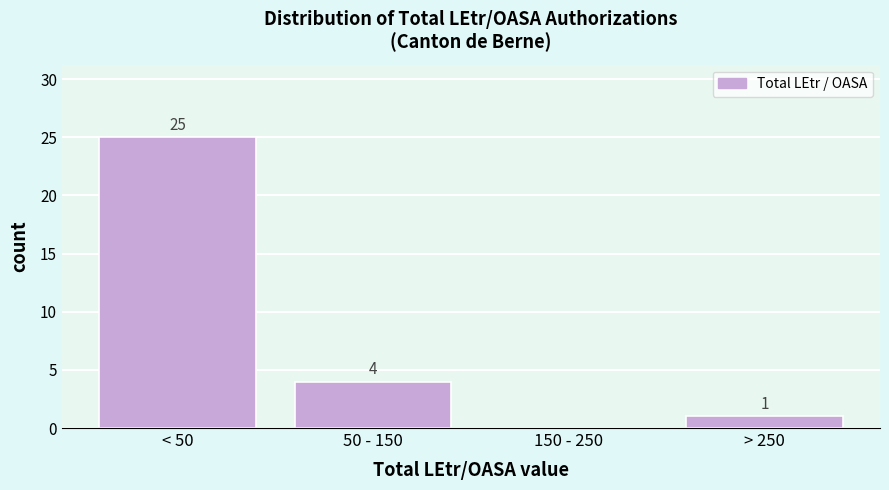

Reading right to left, what are all the values shown in this chart?

> 250=1	150 - 250=0	50 - 150=4	< 50=25